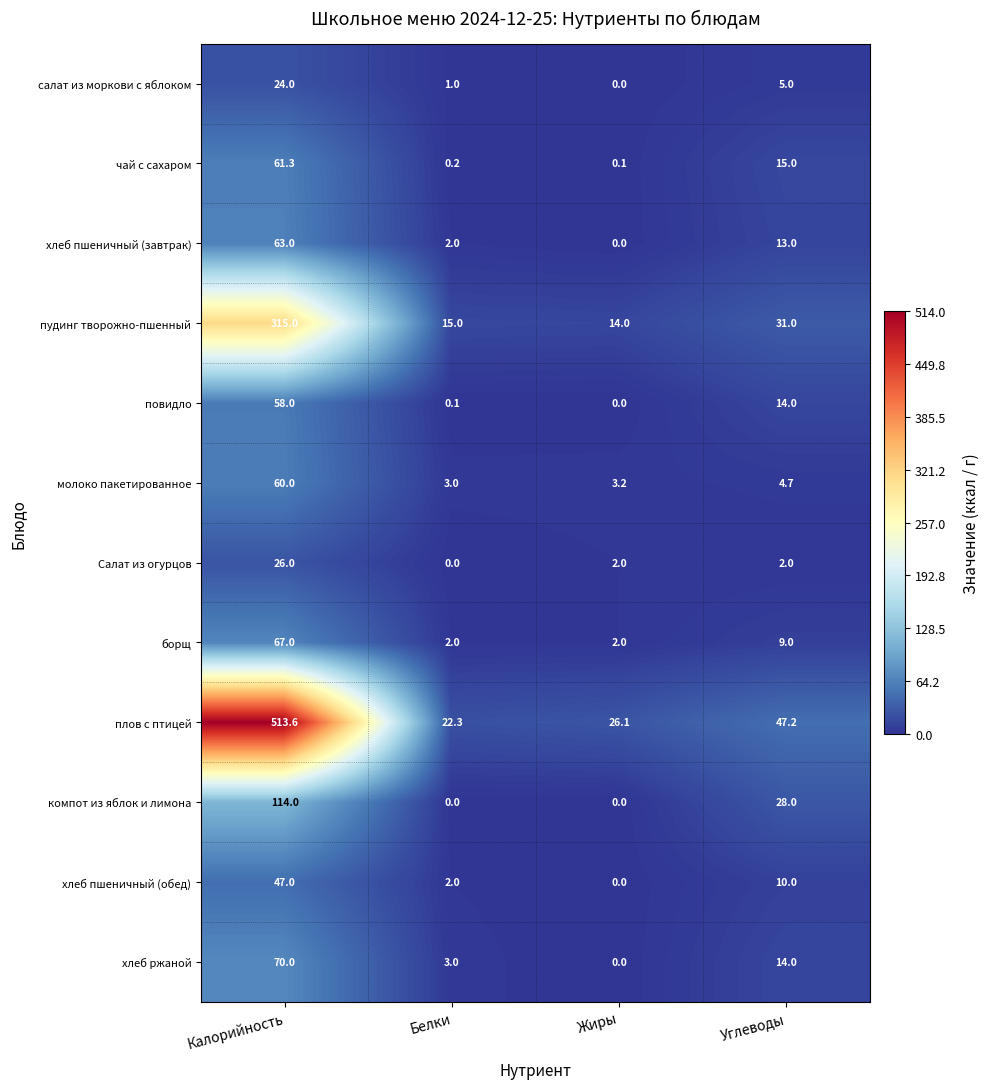

How many series are shown in this chart?

12